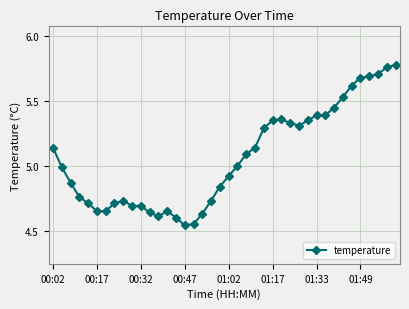

True or false: the data has more than 0 interior local peaks.

True